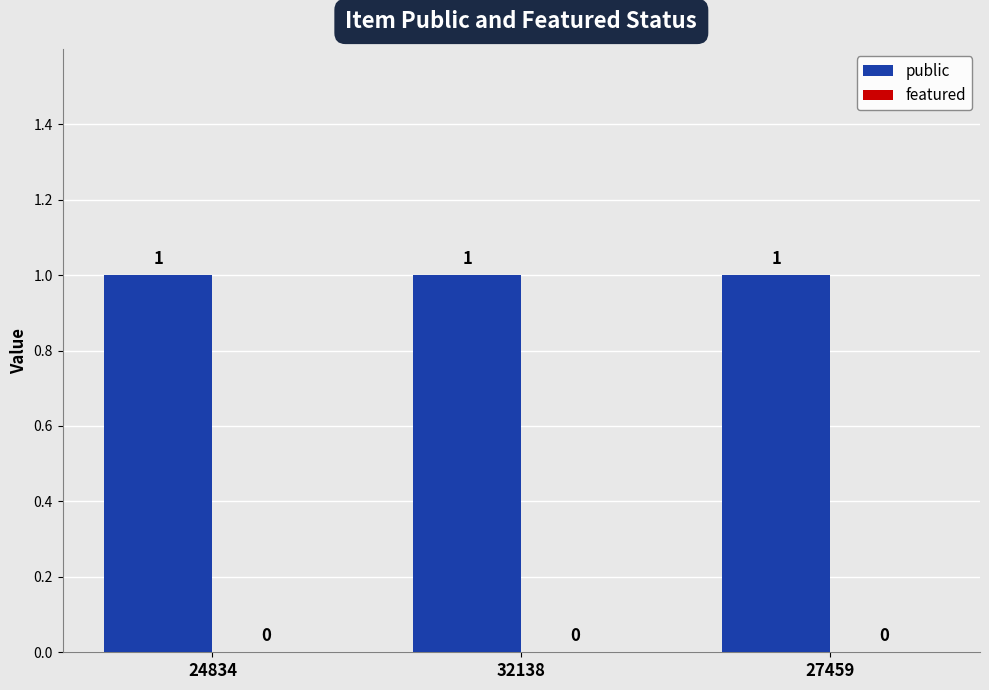

Rank the series by their maximum value, from lowest to highest.

featured, public